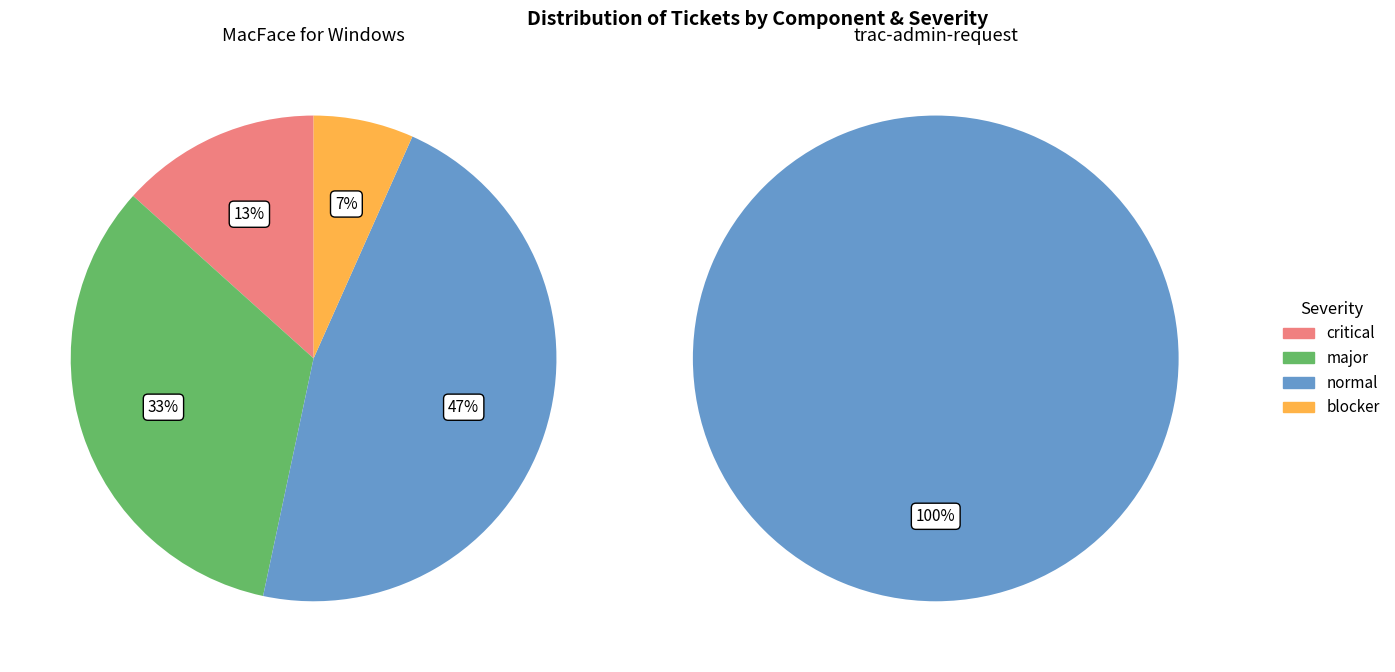

Do trac-admin-request and MacFace for Windows together represent more than half of the pie?

Yes